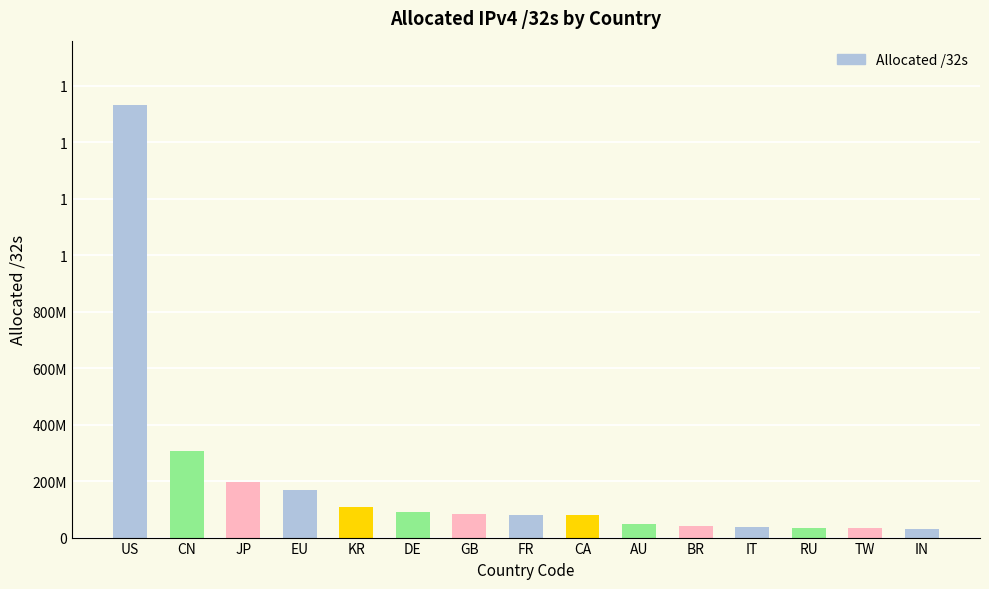

What is the label of the 14th bar from the right?

CN